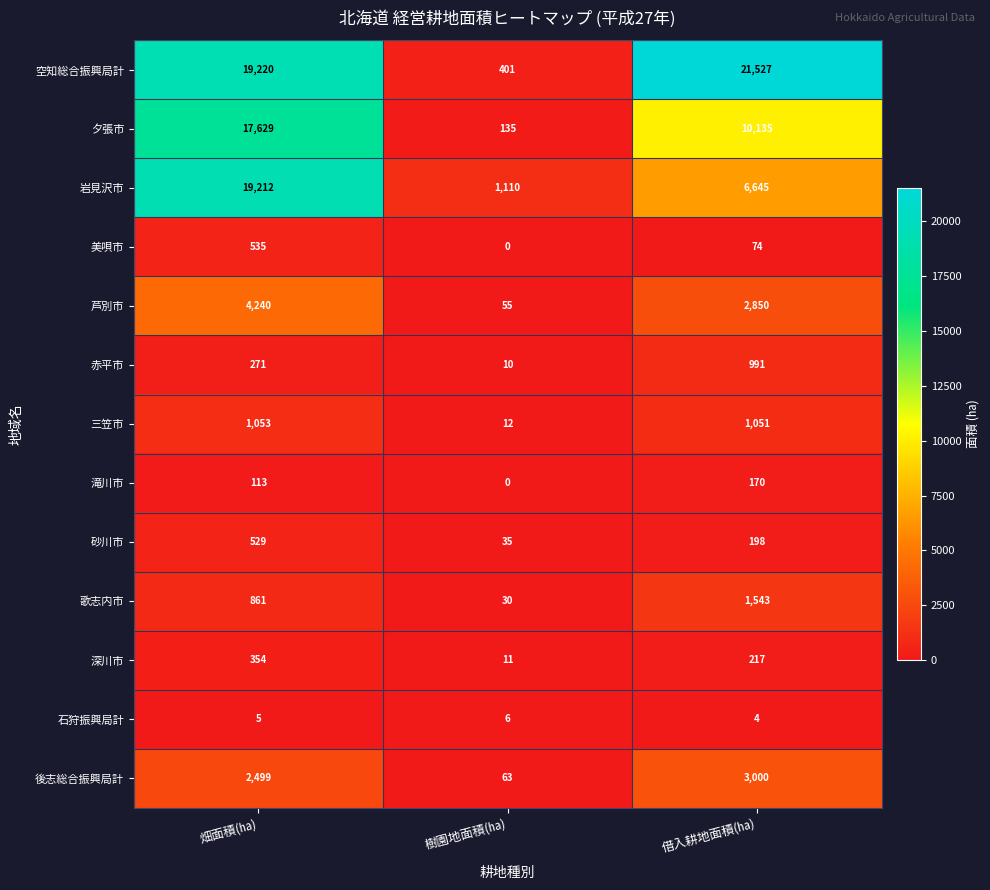

Count the number of data series in this chart.

13